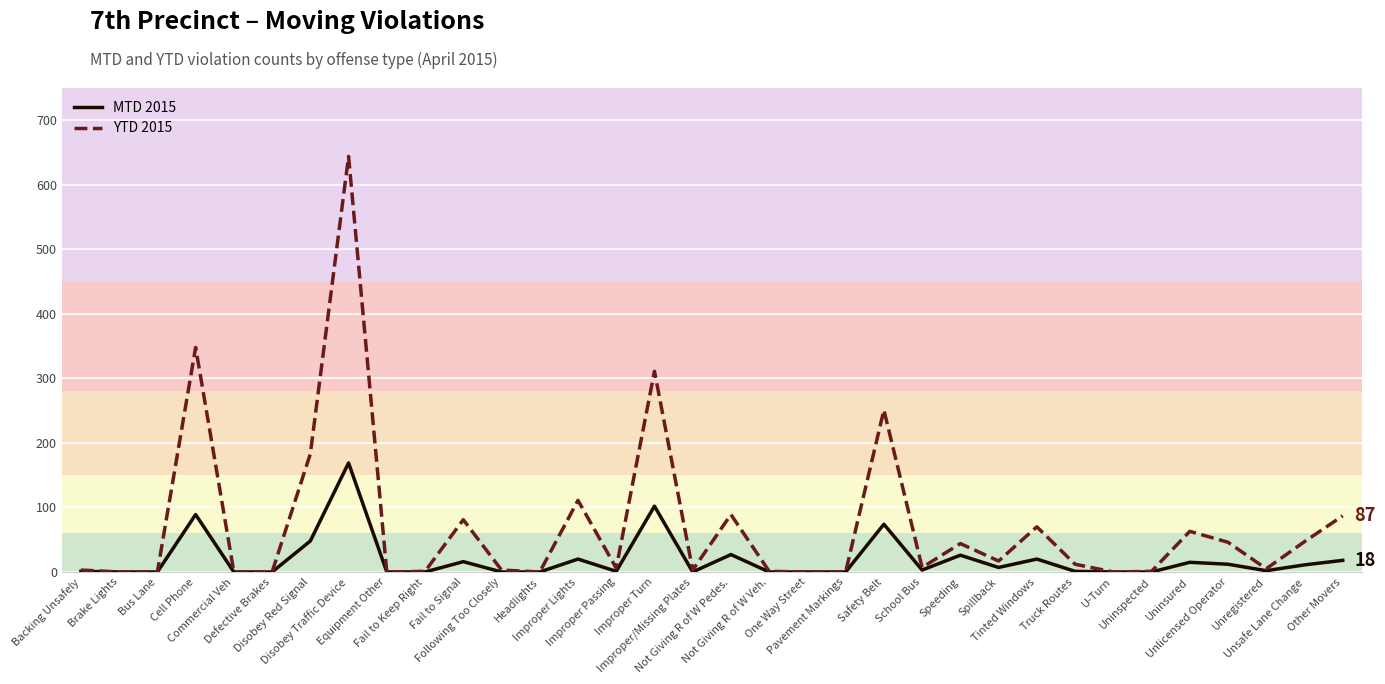

Which series has the largest total across all categories?

YTD 2015